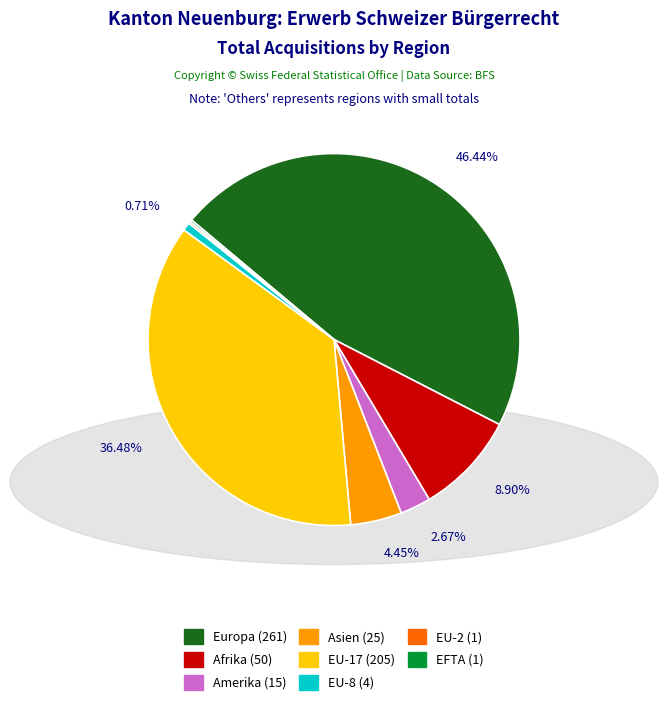

Is there a majority slice in this chart?

No